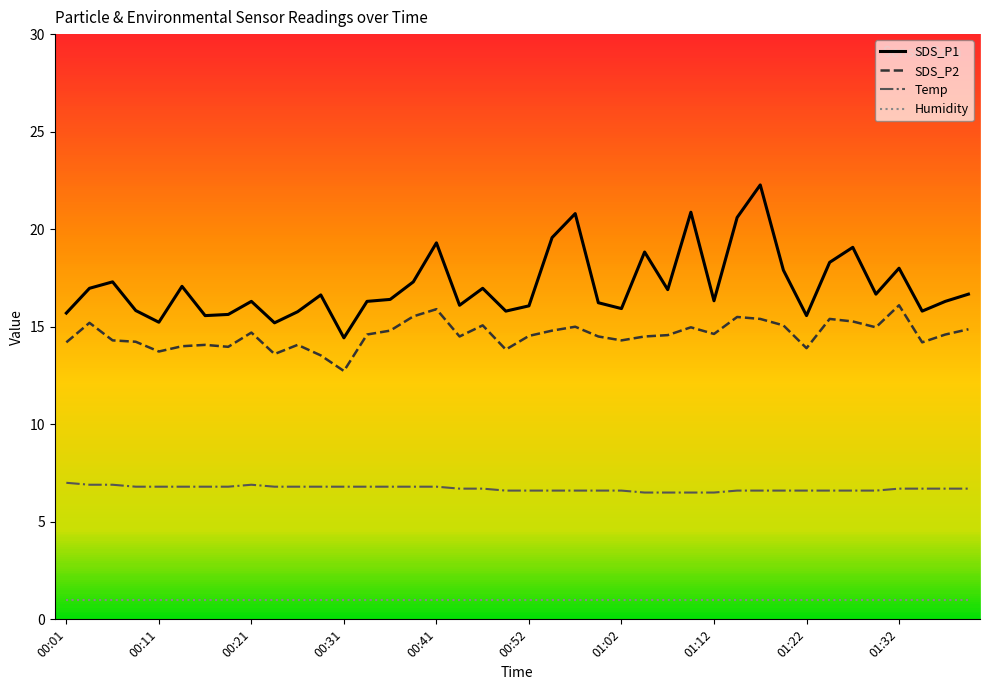

Which series has the largest range (max minus min)?

SDS_P1